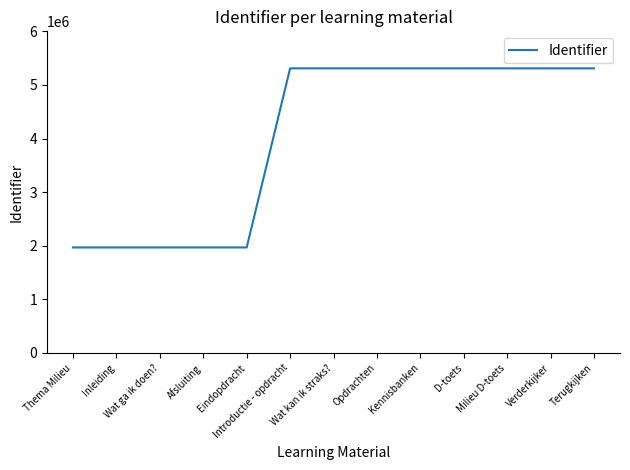

The value at Eindopdracht is 2833997. True or false?

False